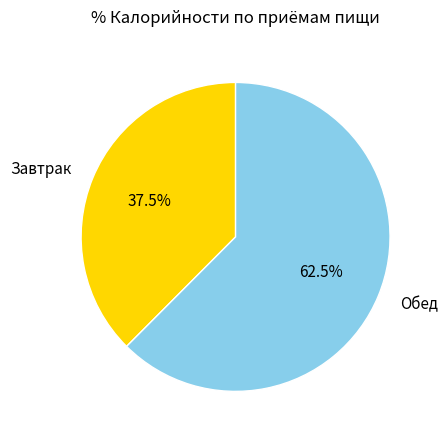

Approximately how many times larger is the value at Завтрак compared to Обед?

0.6